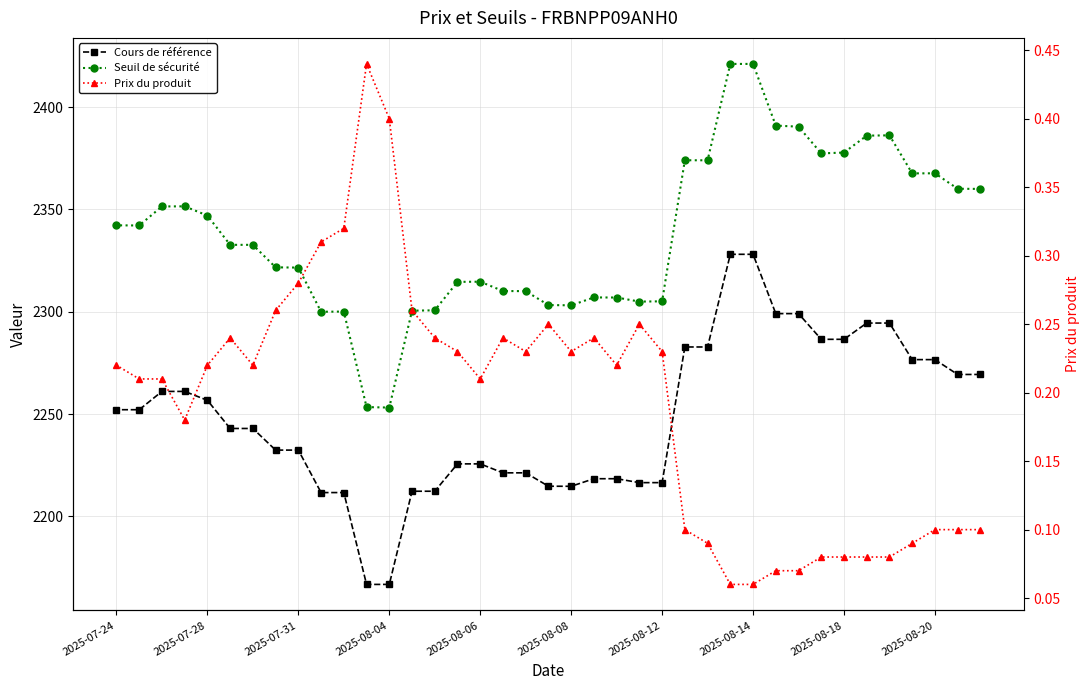

Does the chart display data point markers on the line(s)?

Yes